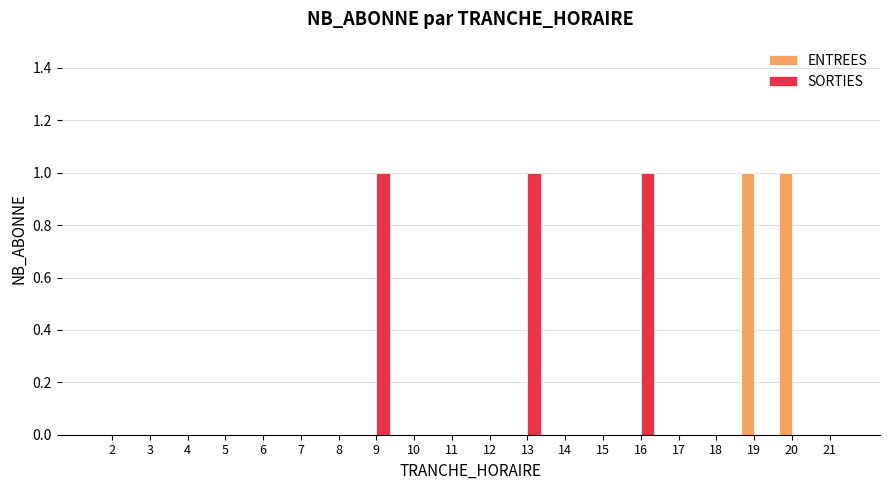

Is it true that ENTREES equals 0 at 2?

True